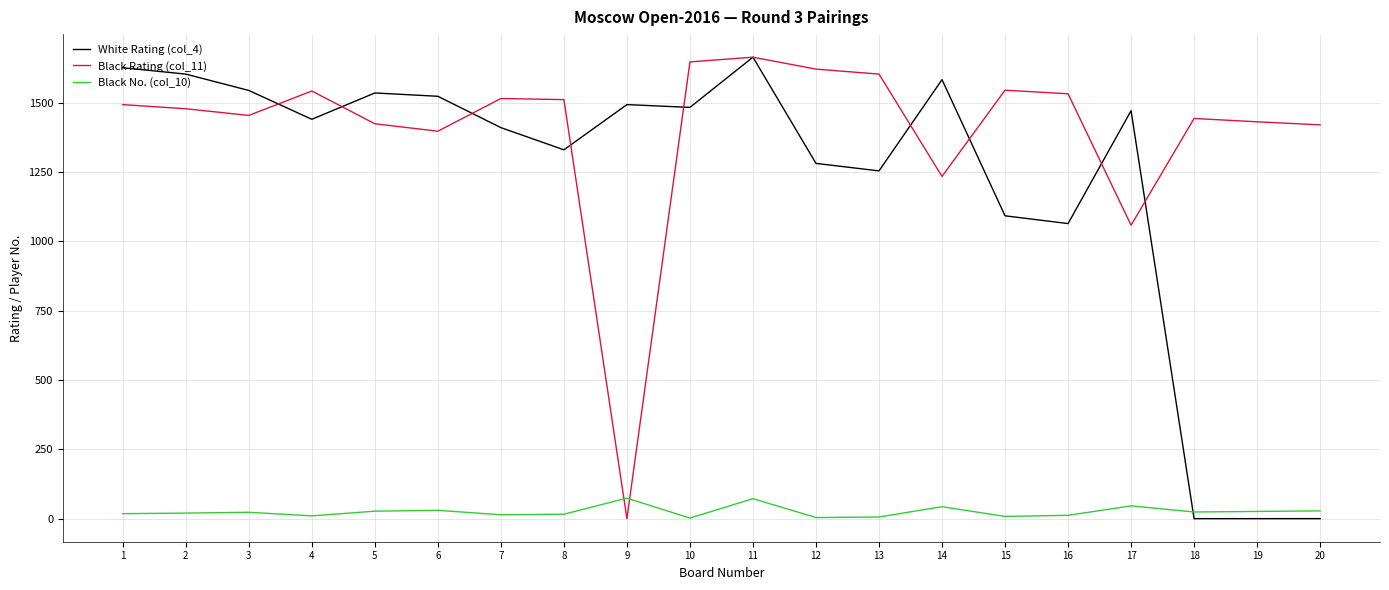

At which category is the sum across all series the highest?

11